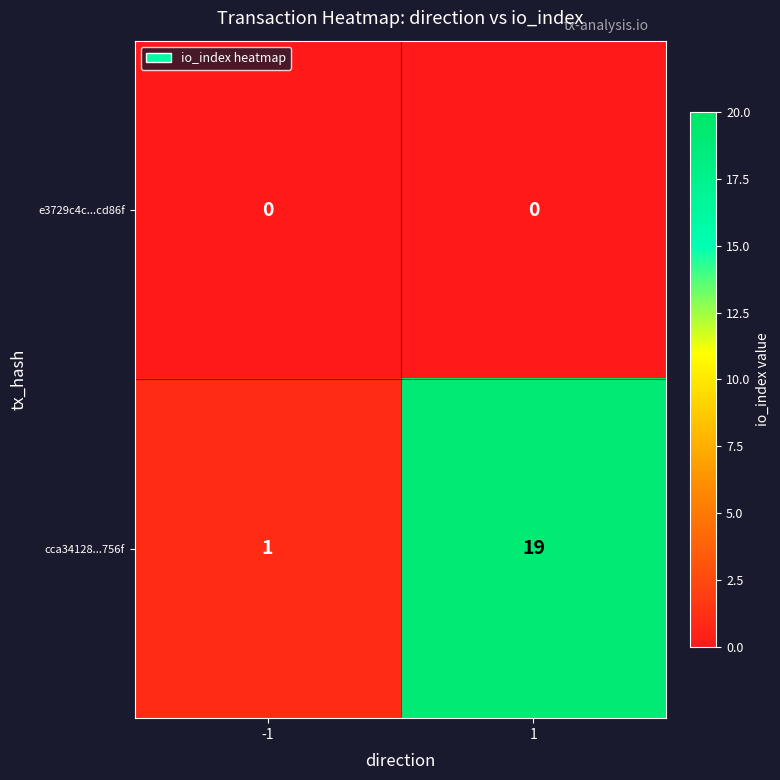

What is the difference between the highest and lowest values at -1?

1